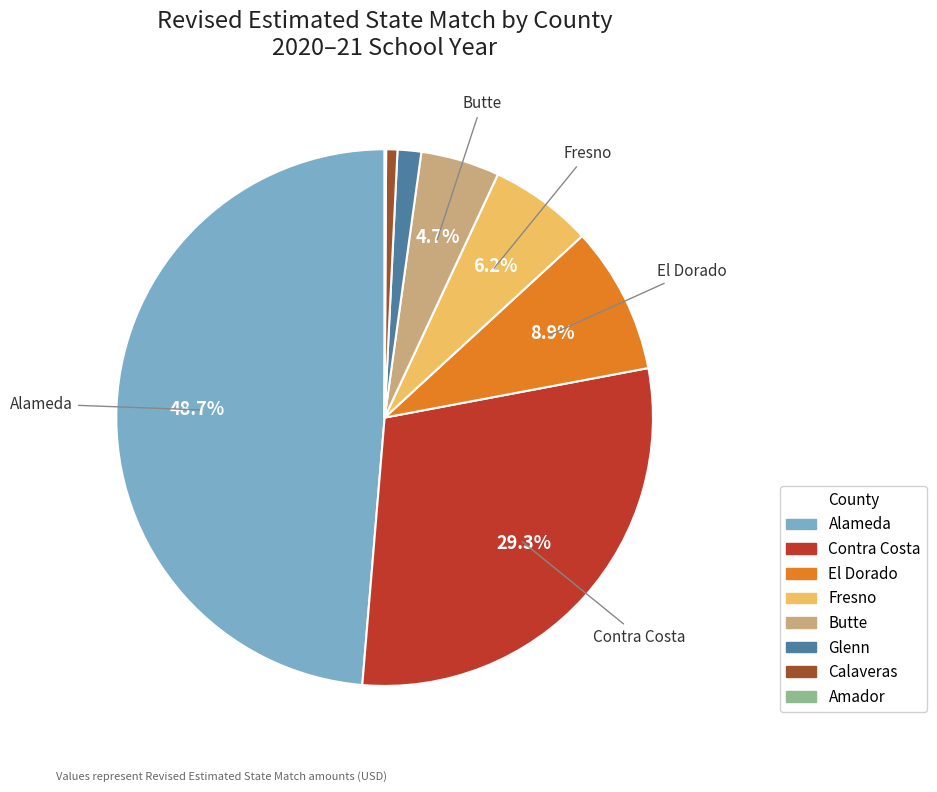

Is there any slice that represents more than half of the pie?

No